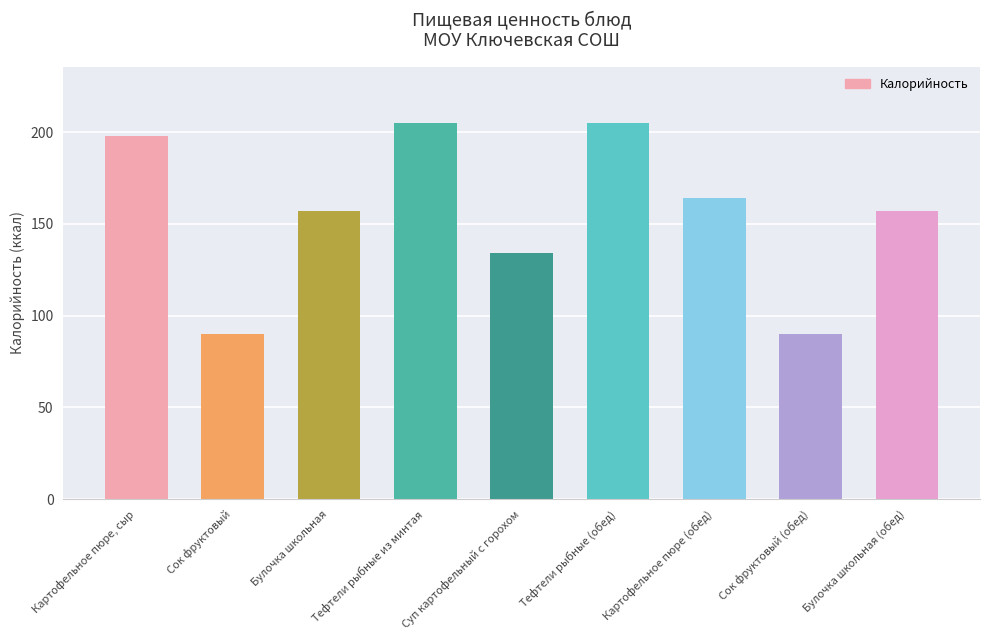

Between Булочка школьная (обед) and Картофельное пюре, сыр, which is larger?

Картофельное пюре, сыр